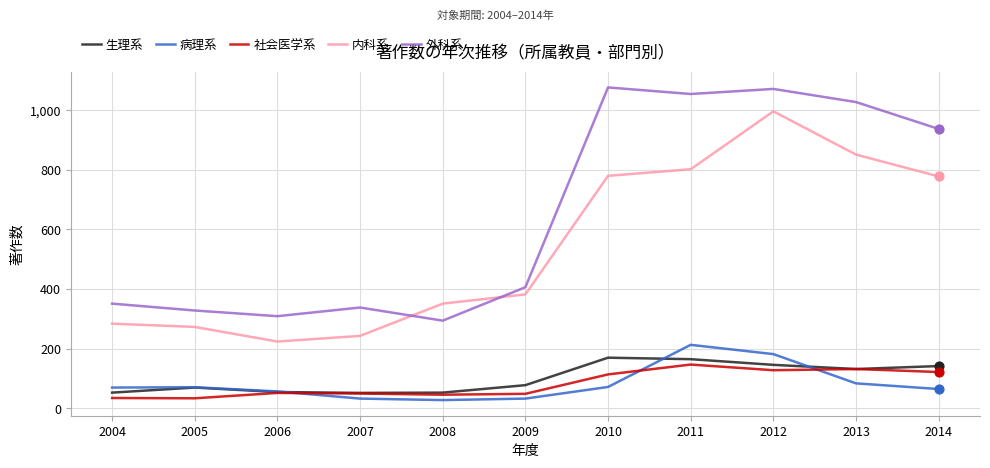

True or false: 外科系 and 生理系 intersect in this chart.

False